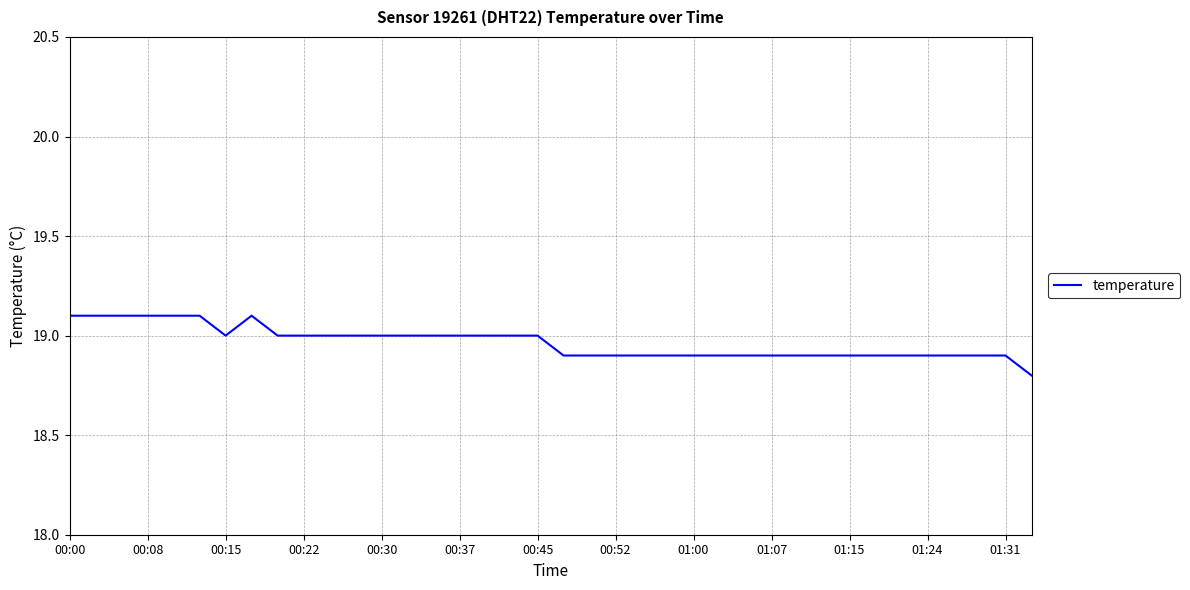

What is the maximum value shown in the chart?

19.1